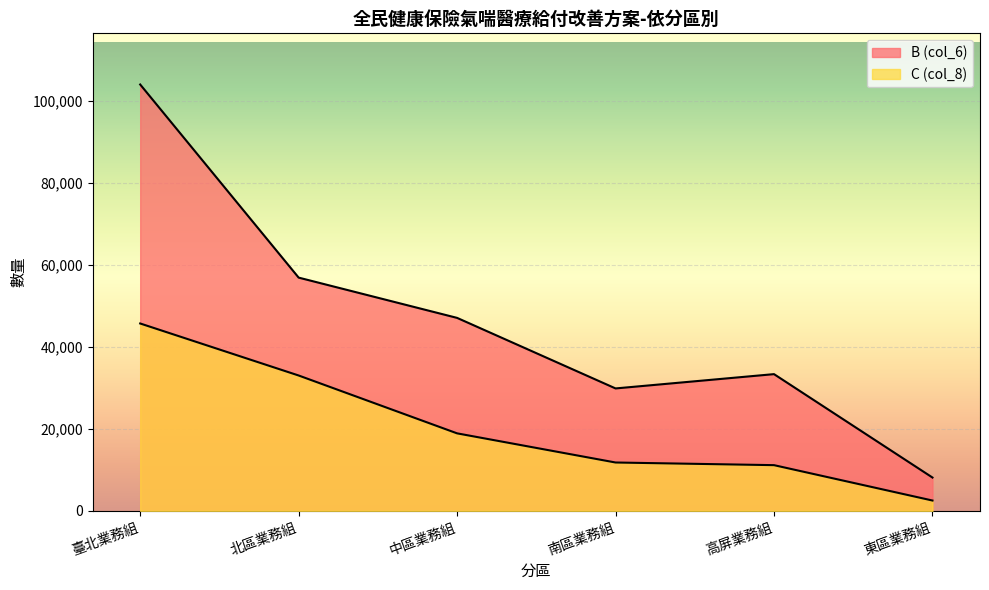

Rank the series by their average value, from lowest to highest.

C (col_8), B (col_6)